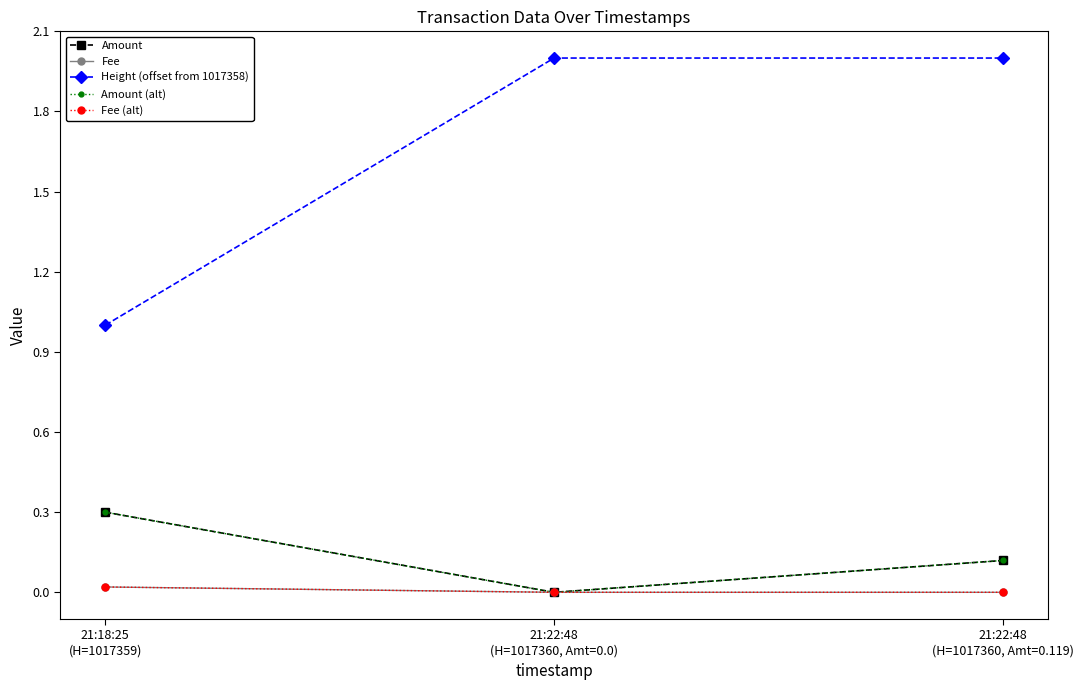

Rank the categories by Height (offset from 1017358) value from lowest to highest.

21:18:25
(H=1017359), 21:22:48
(H=1017360, Amt=0.0), 21:22:48
(H=1017360, Amt=0.119)